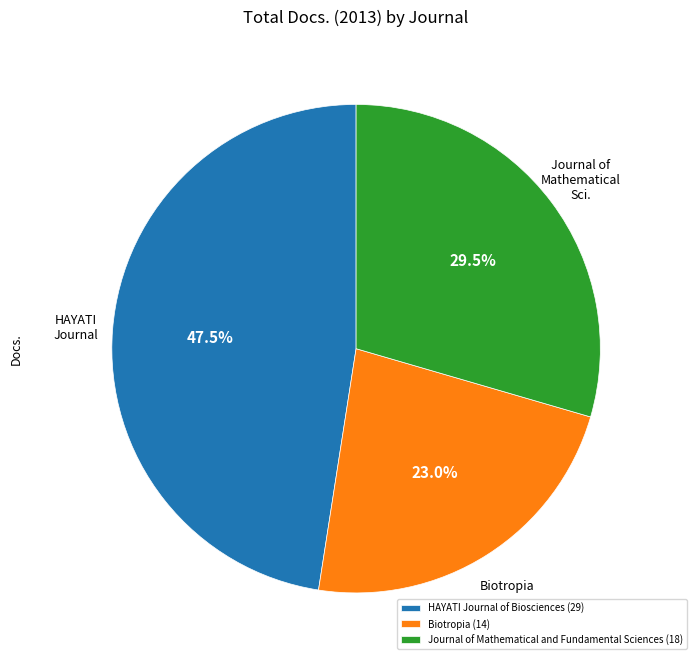

Do HAYATI Journal of Biosciences (29) and Journal of Mathematical and Fundamental Sciences (18) together represent more than half of the pie?

Yes